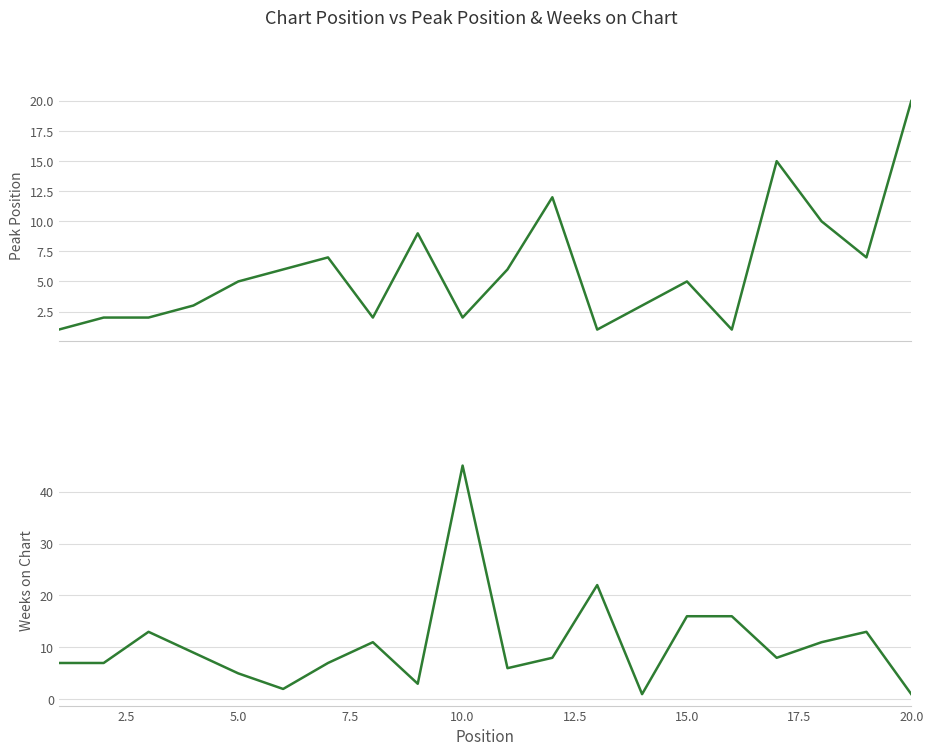

How many values in the Peak Position series are below 5?

9